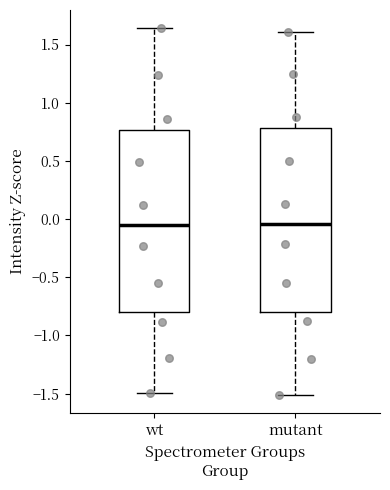

Reading left to right, read every box against the y-axis: the position of its median line, the range the box covers, and the ends of its whiskers. The values are not printed on the chart, so give them approximately, as read against the axis.

wt: median -0.05, box -0.80 to 0.75, whiskers -1.50 to 1.65
mutant: median -0.05, box -0.80 to 0.80, whiskers -1.50 to 1.60